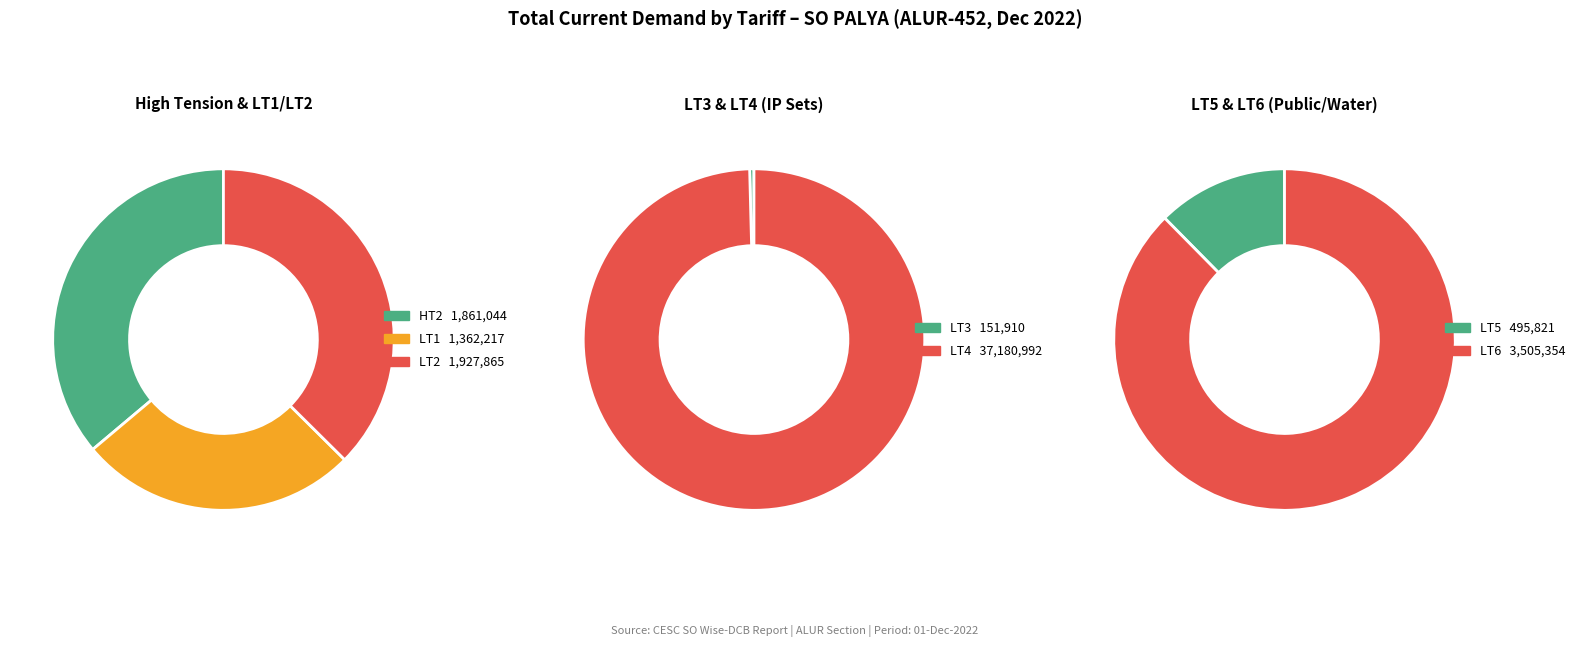

The HT2 slice represents 1% of the pie. True or false?

False